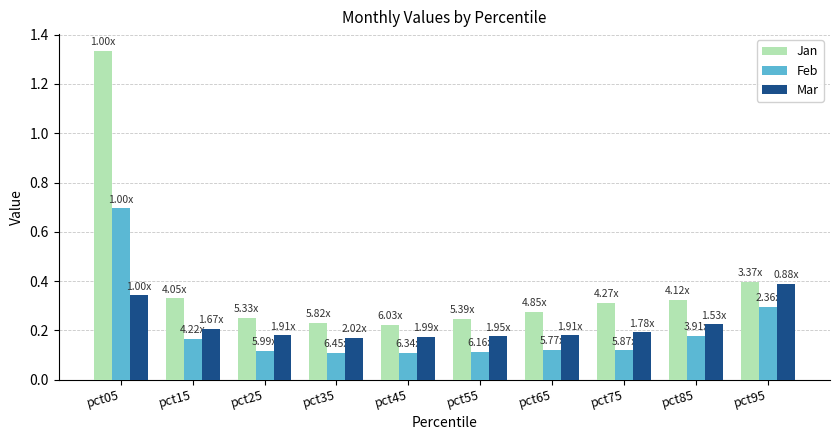

The value of Feb at pct05 is 0.7. True or false?

True